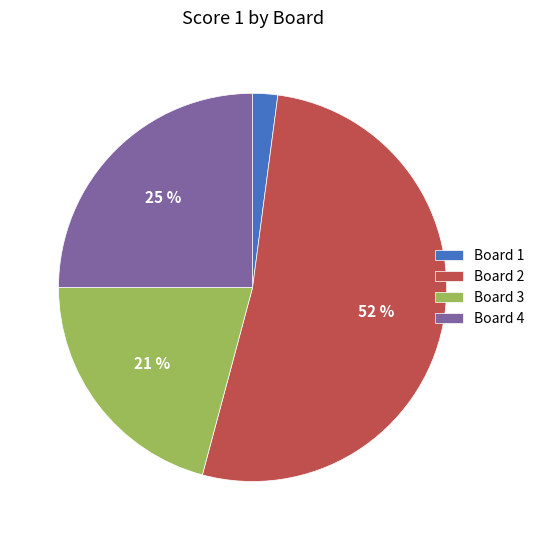

Is it true that Board 3 is 21% of the pie?

True